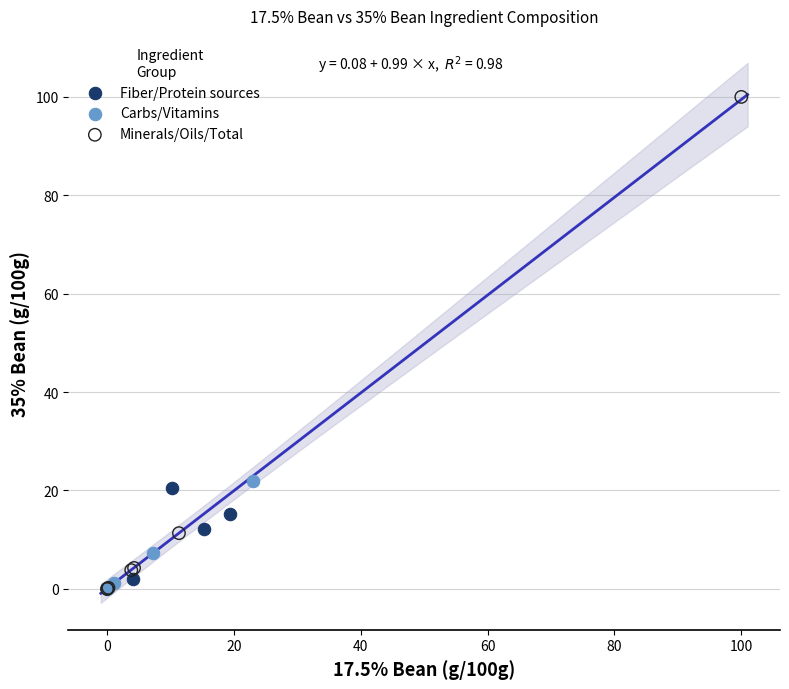

Which series has the largest Y range (max minus min)?

Minerals/Oils/Total